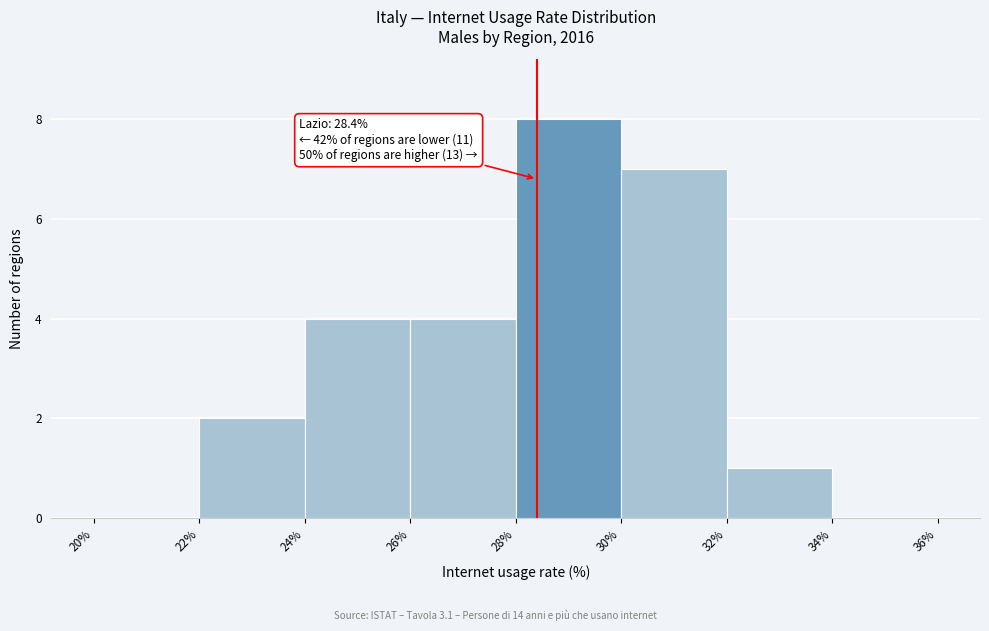

Over which range of the x-axis is the bar tallest?

28% to 30%